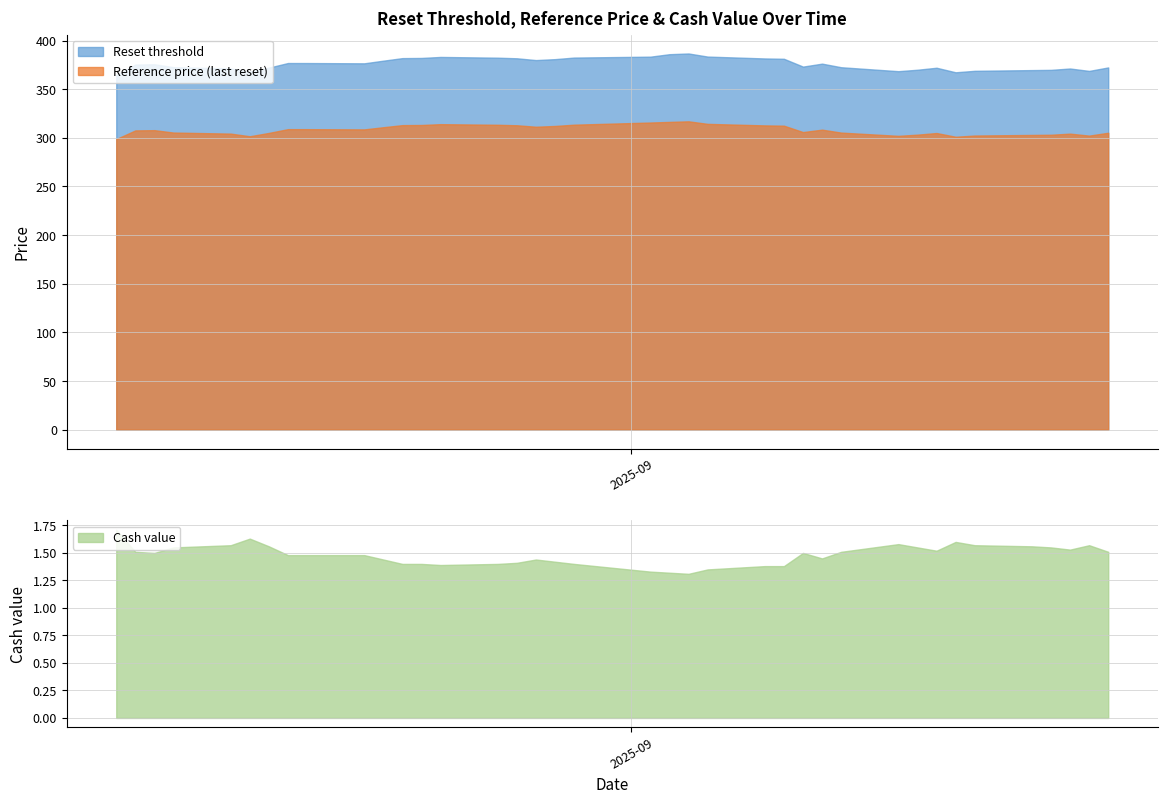

What is the value of the Reset threshold point at the 26th from the left?

373.2